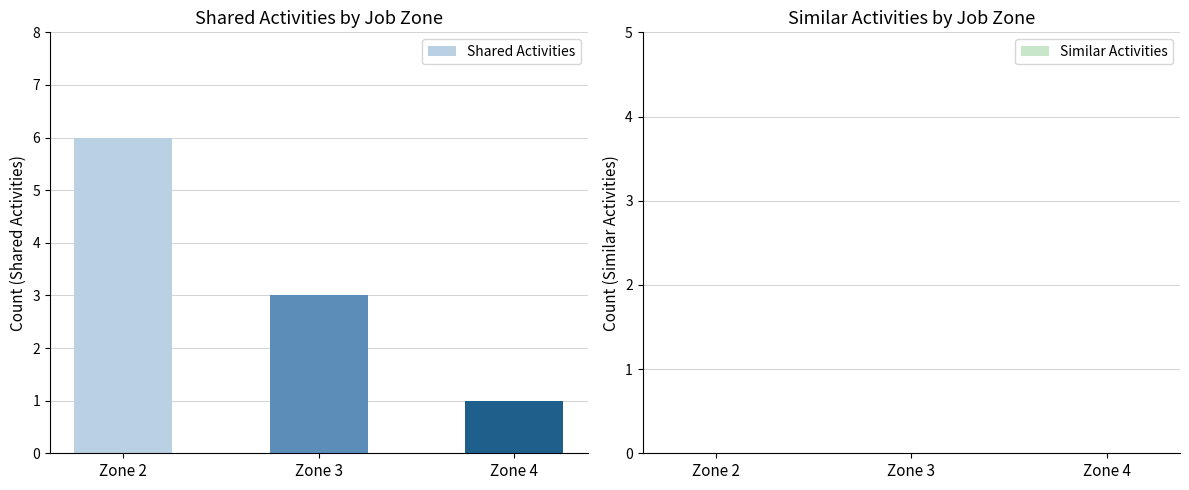

What is the sum of all values?

10